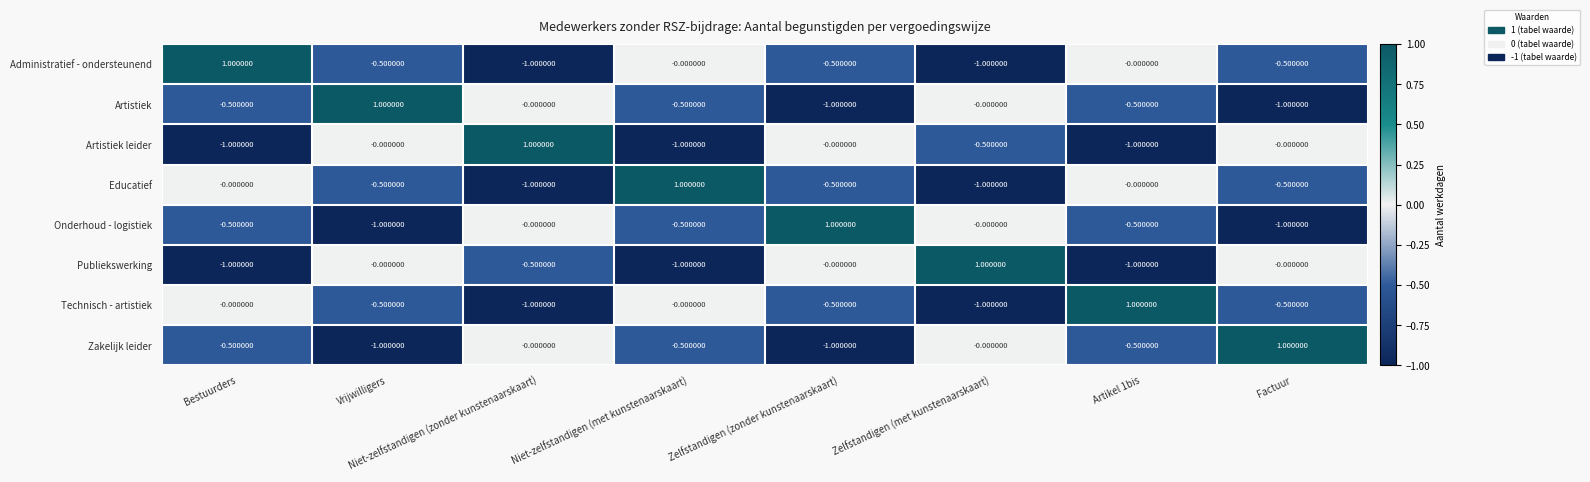

Which category has the highest value in the Artistiek series?

Vrijwilligers